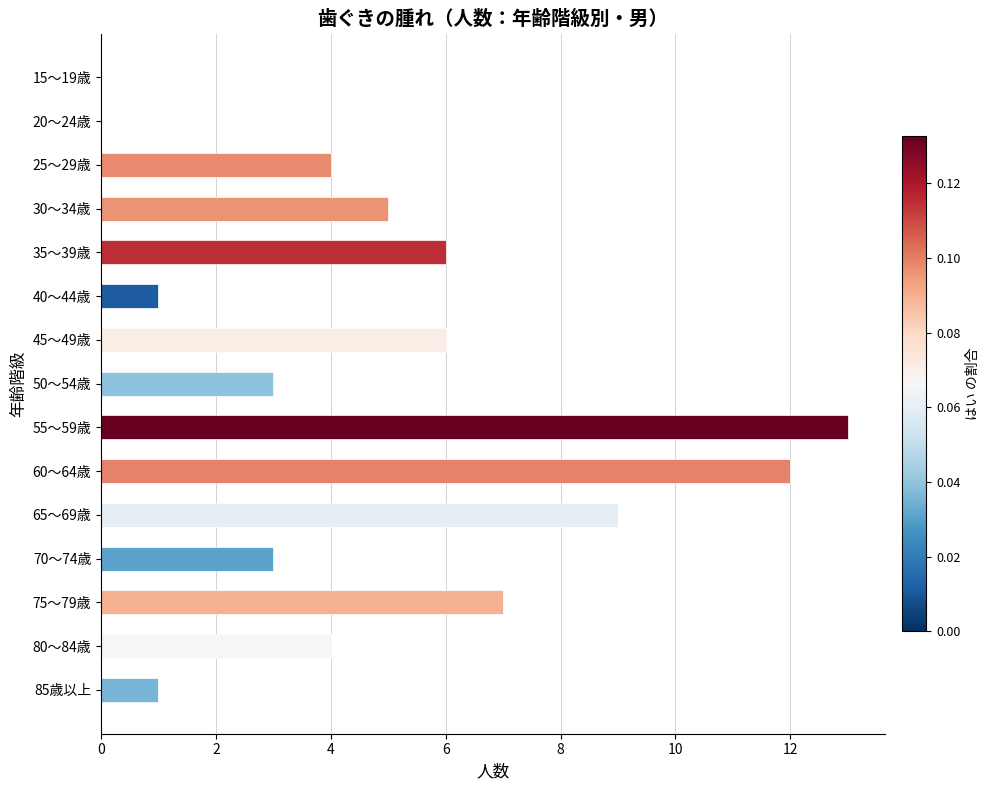

What is the maximum value shown in the chart?

13